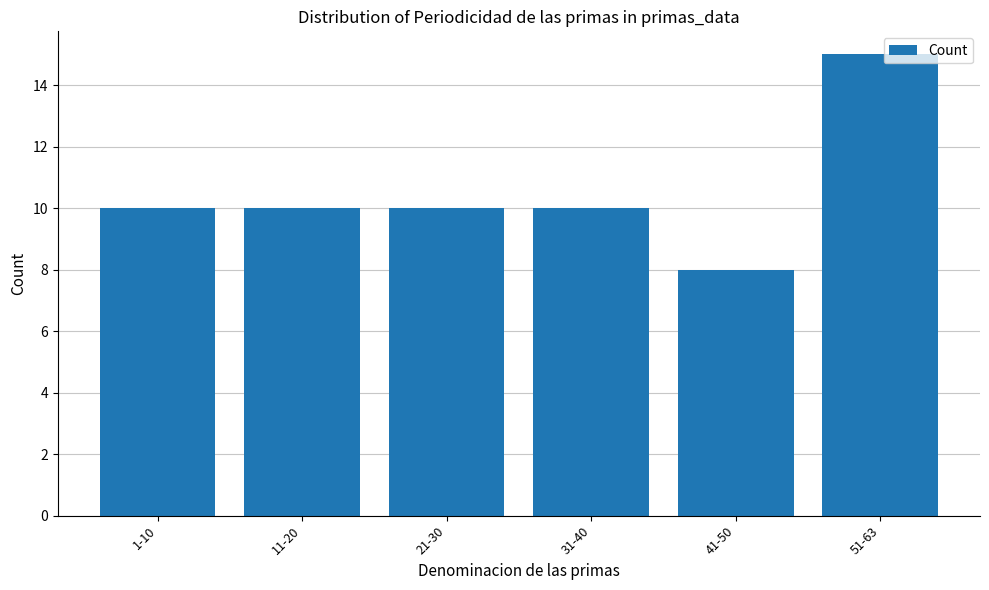

Read the value at 31-40.

10